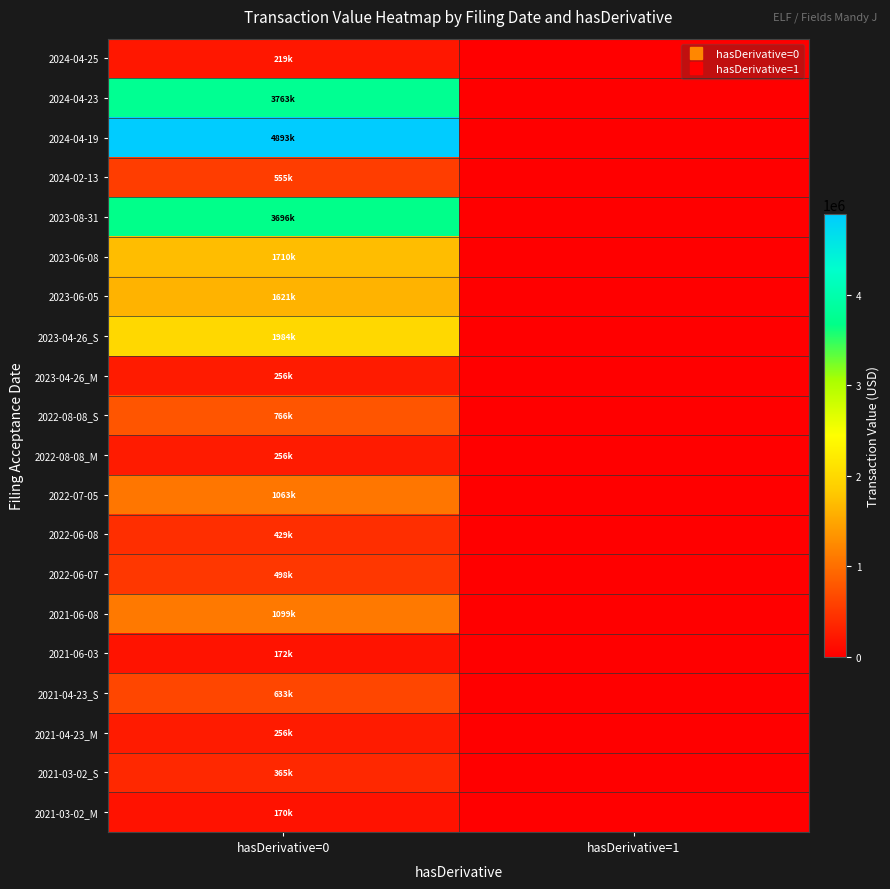

Reading left to right, extract all data points from this chart.

2024-04-25: hasDerivative=0=218625	hasDerivative=1=0
2024-04-23: hasDerivative=0=3763410	hasDerivative=1=0
2024-04-19: hasDerivative=0=4892992	hasDerivative=1=0
2024-02-13: hasDerivative=0=554958	hasDerivative=1=0
2023-08-31: hasDerivative=0=3696112	hasDerivative=1=0
2023-06-08: hasDerivative=0=1710081	hasDerivative=1=0
2023-06-05: hasDerivative=0=1620810	hasDerivative=1=0
2023-04-26_S: hasDerivative=0=1984497	hasDerivative=1=0
2023-04-26_M: hasDerivative=0=255887	hasDerivative=1=0
2022-08-08_S: hasDerivative=0=766343	hasDerivative=1=0
2022-08-08_M: hasDerivative=0=255887	hasDerivative=1=0
2022-07-05: hasDerivative=0=1062590	hasDerivative=1=0
2022-06-08: hasDerivative=0=428830	hasDerivative=1=0
2022-06-07: hasDerivative=0=497824	hasDerivative=1=0
2021-06-08: hasDerivative=0=1098961	hasDerivative=1=0
2021-06-03: hasDerivative=0=172069	hasDerivative=1=0
2021-04-23_S: hasDerivative=0=632635	hasDerivative=1=0
2021-04-23_M: hasDerivative=0=255887	hasDerivative=1=0
2021-03-02_S: hasDerivative=0=365415	hasDerivative=1=0
2021-03-02_M: hasDerivative=0=170347	hasDerivative=1=0